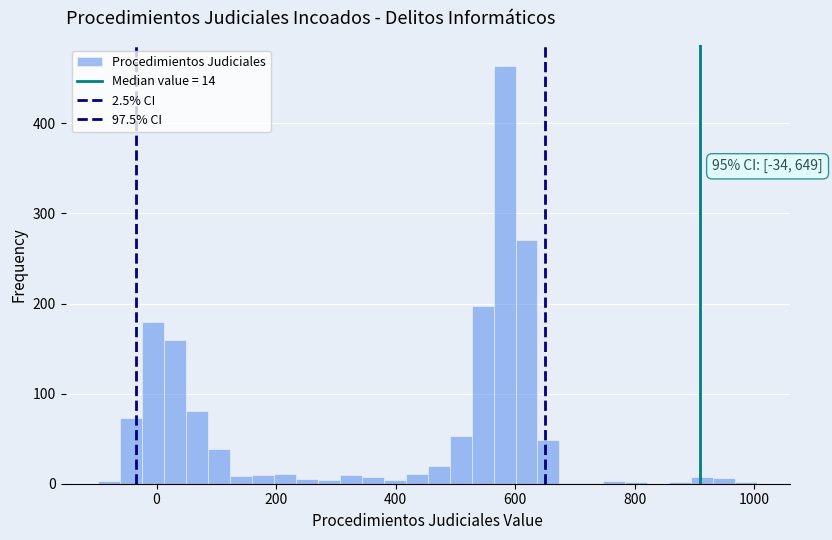

Around what value on the x-axis is the tallest bar? Give the approximate position of its centre, as read against the axis.

580